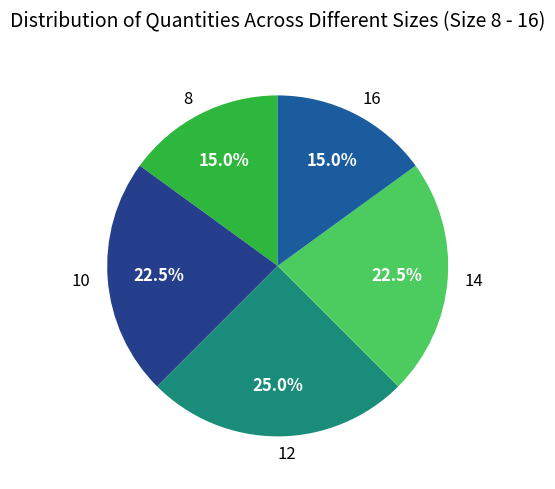

How much of the chart is everything except 12?

75.0%